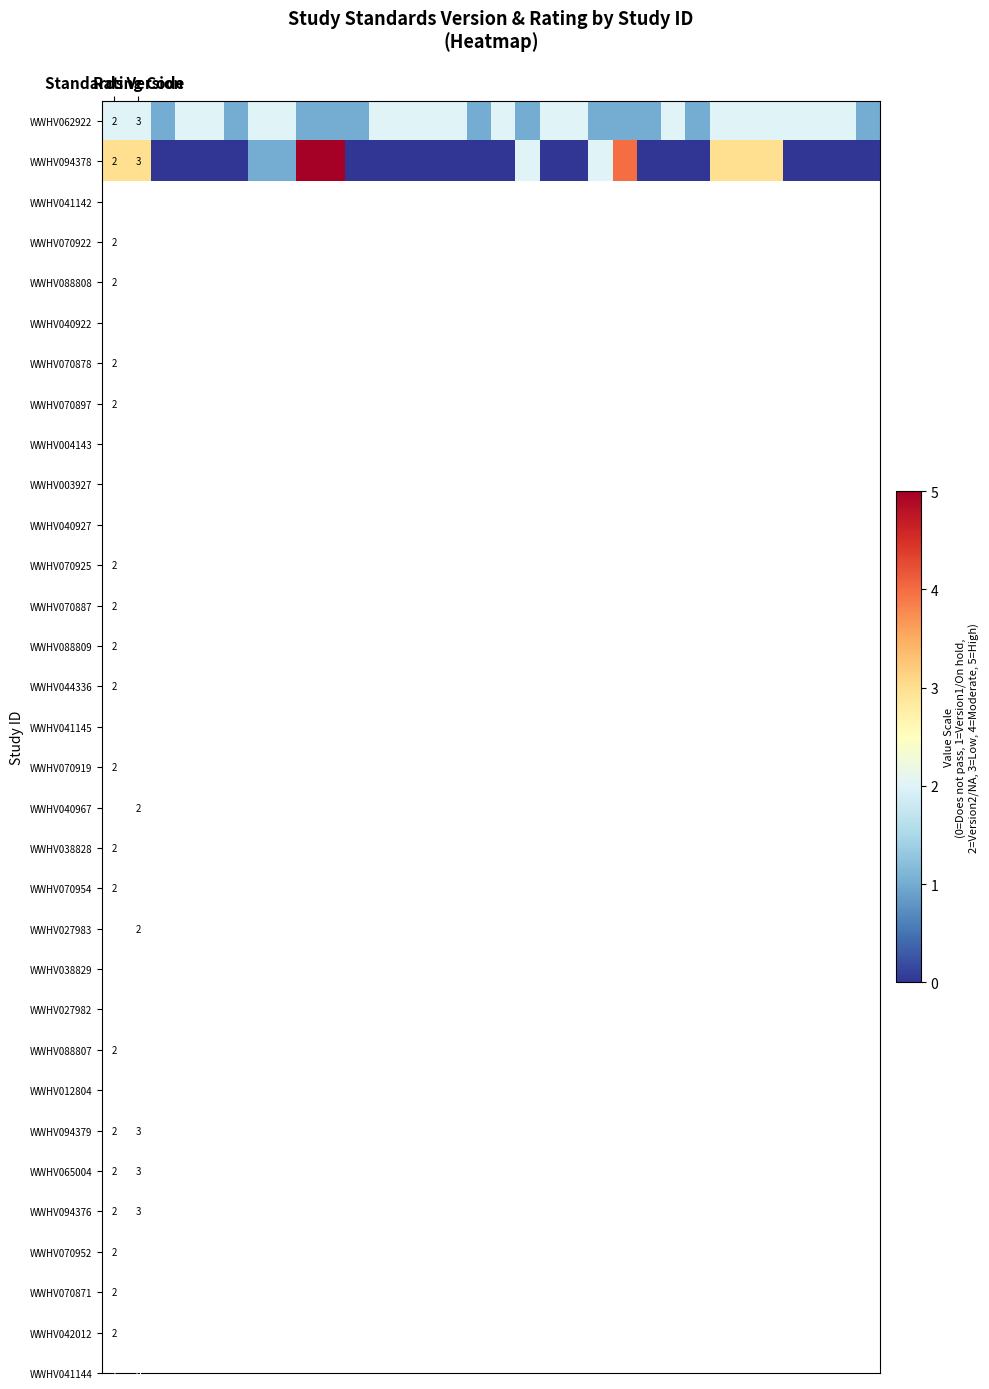

How many series are shown in this chart?

2